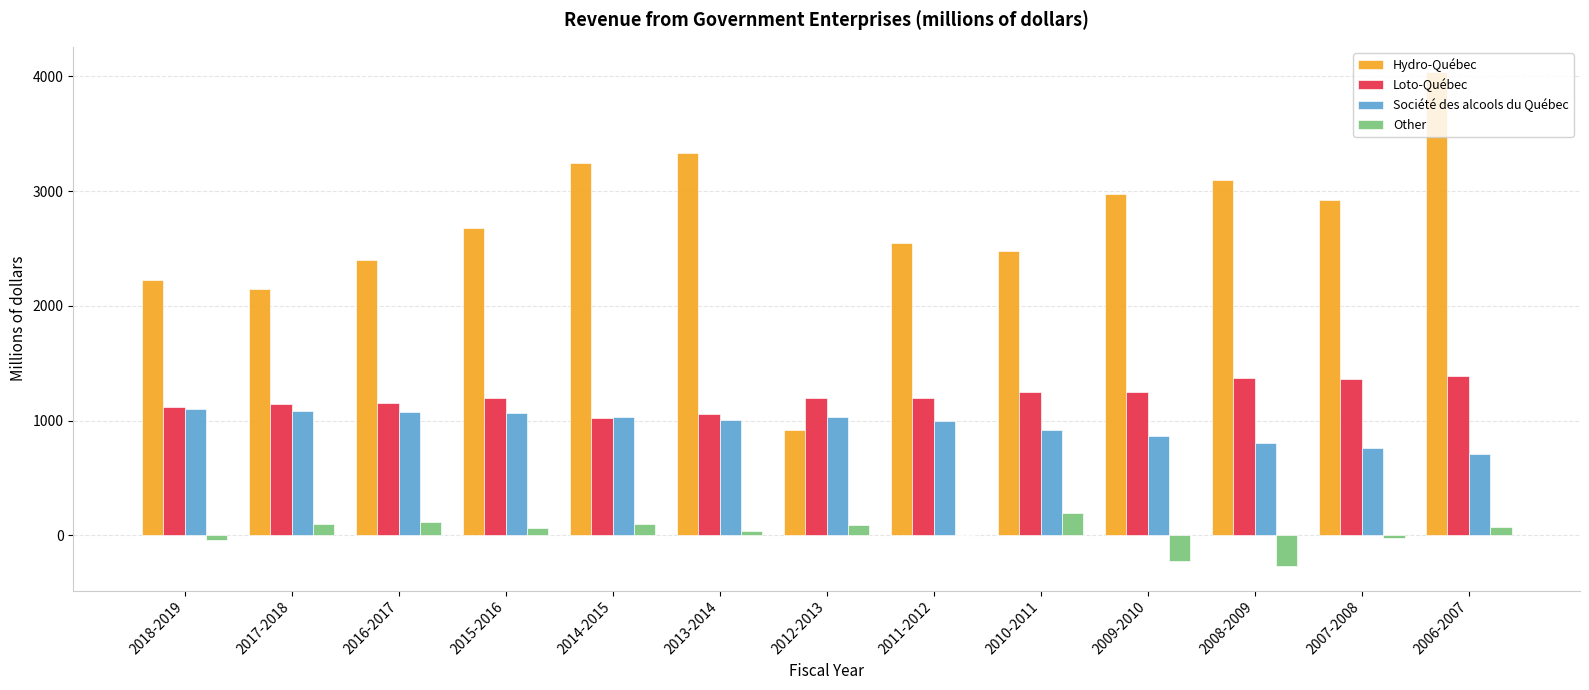

How many groups of bars are there?

13